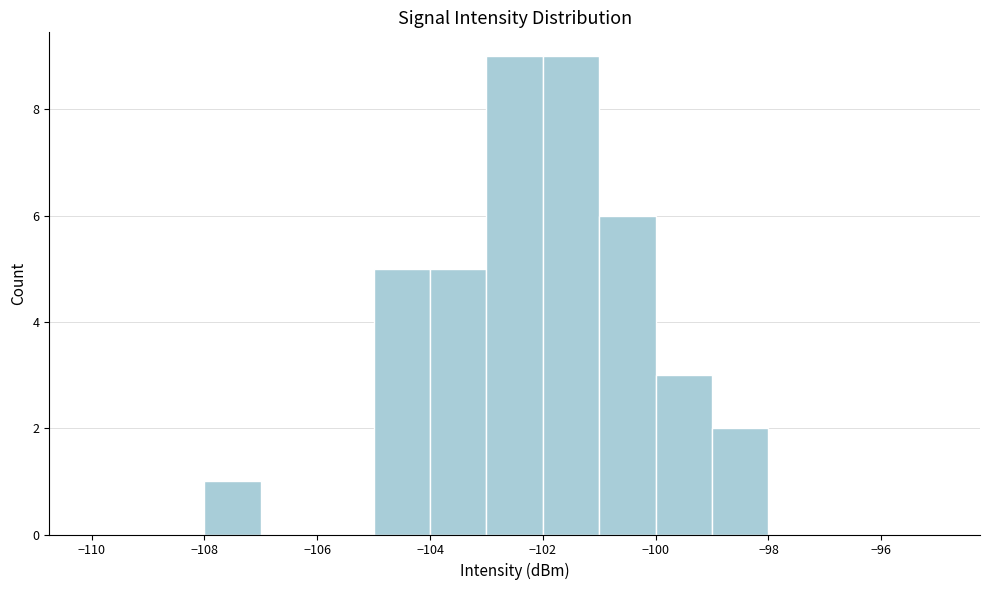

Reading left to right, transcribe this chart: for each bar, give the range it covers on the x-axis and its height. The values are not printed on the chart, so give them approximately, as read against the axis.

-110 to -109: 0
-109 to -108: 0
-108 to -107: 1
-107 to -106: 0
-106 to -105: 0
-105 to -104: 5
-104 to -103: 5
-103 to -102: 9
-102 to -101: 9
-101 to -100: 6
-100 to -99: 3
-99 to -98: 2
-98 to -97: 0
-97 to -96: 0
-96 to -95: 0